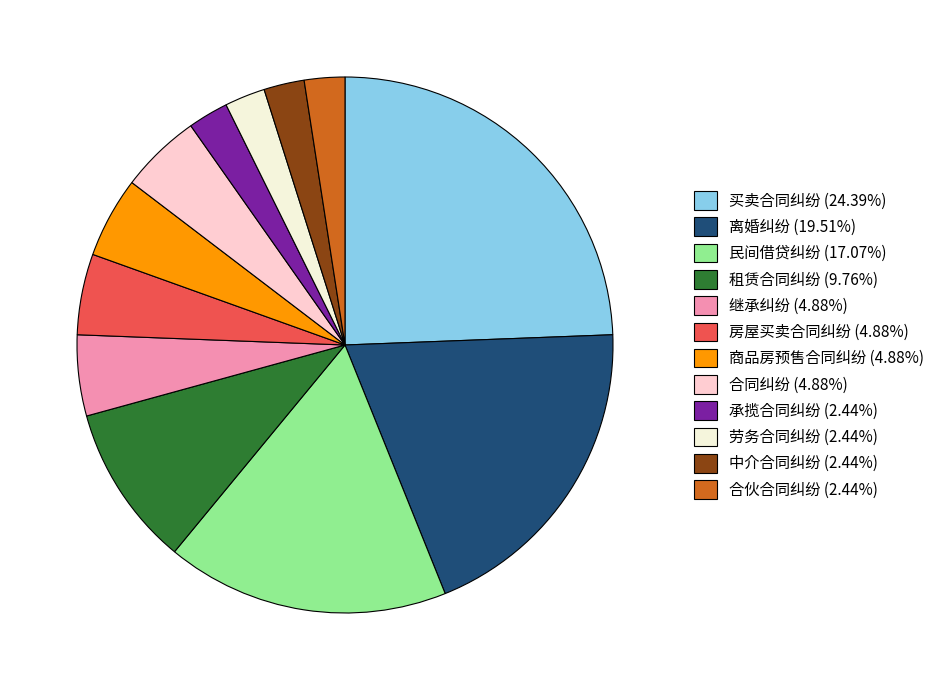

The 离婚纠纷 slice represents 27% of the pie. True or false?

False